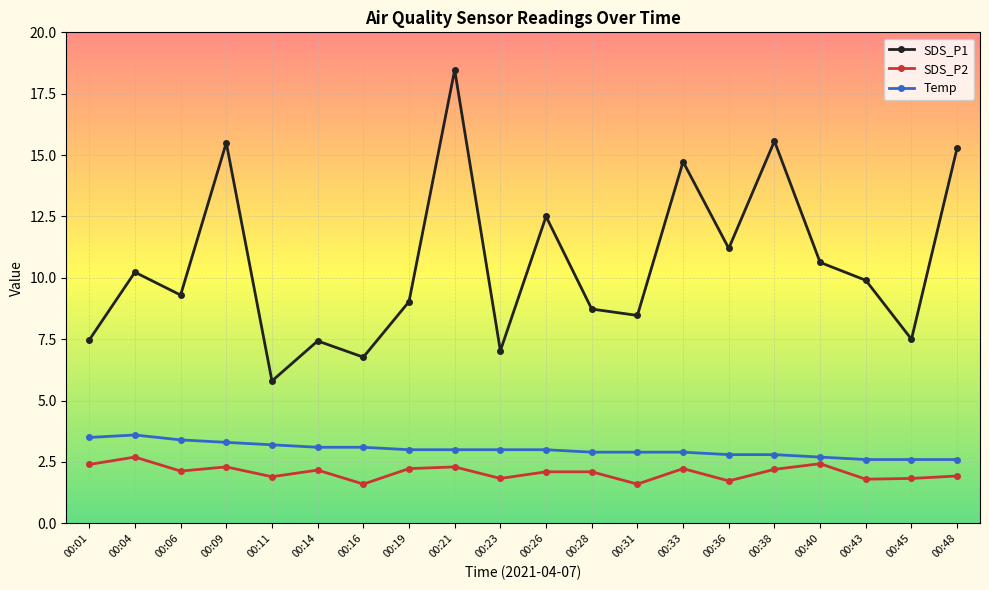

Between 00:26 and 00:43, which series saw the biggest shift?

SDS_P1